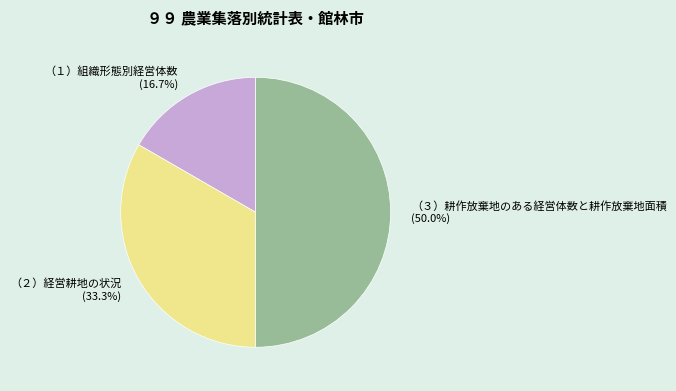

Between （１）組織形態別経営体数 and （３）耕作放棄地のある経営体数と耕作放棄地面積, which is larger?

（３）耕作放棄地のある経営体数と耕作放棄地面積